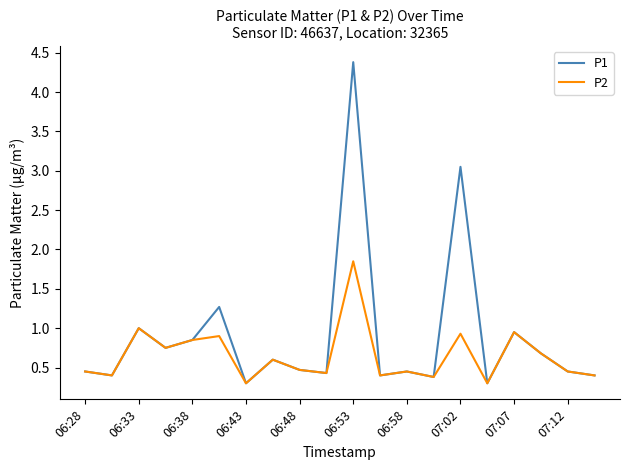

List the series in order of their peak value, highest first.

P1, P2